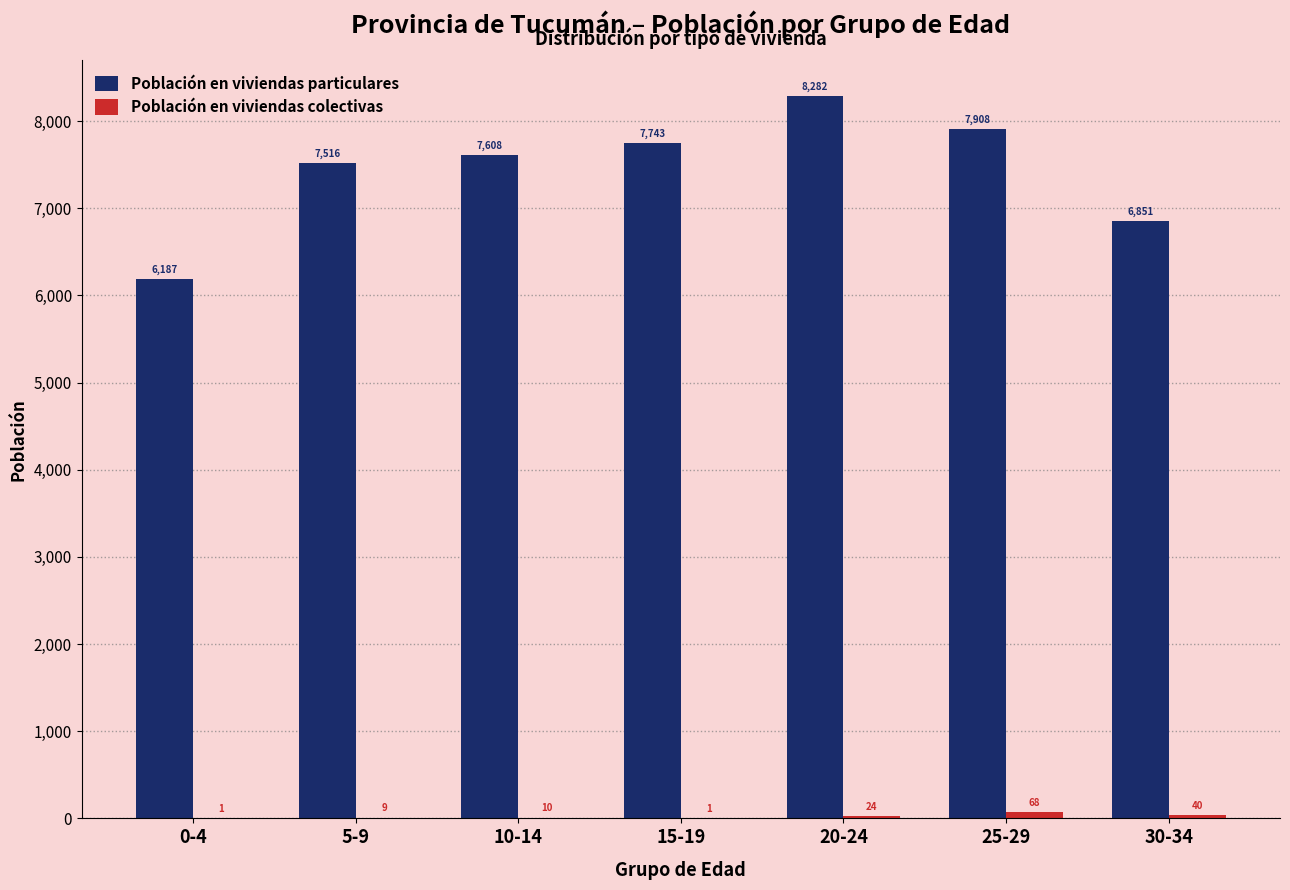

How many groups of bars are there?

7